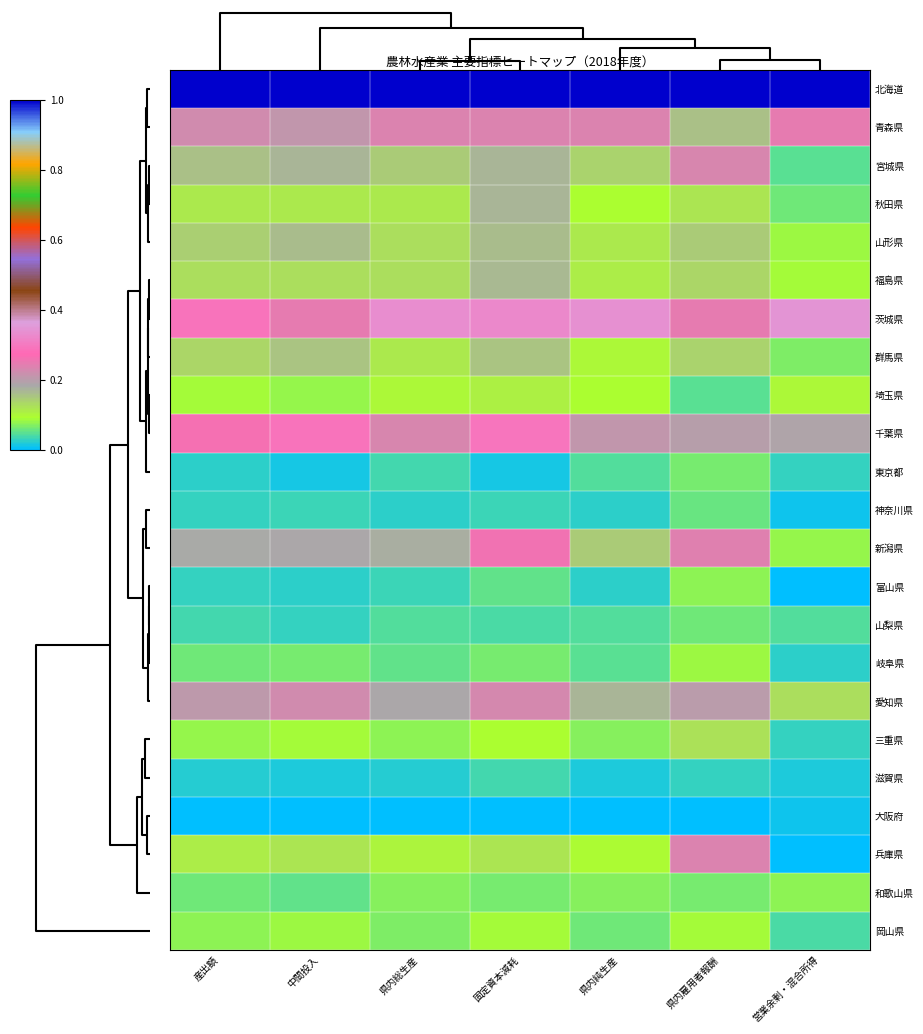

Which label corresponds to the smallest value in the chart?

産出額